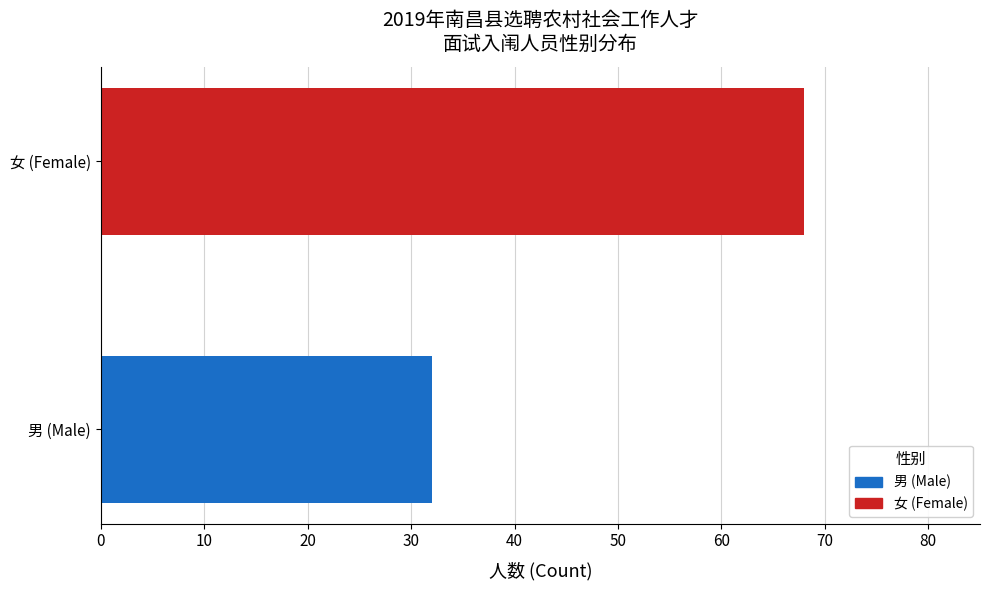

Which series changed the most between 男 and 女?

男